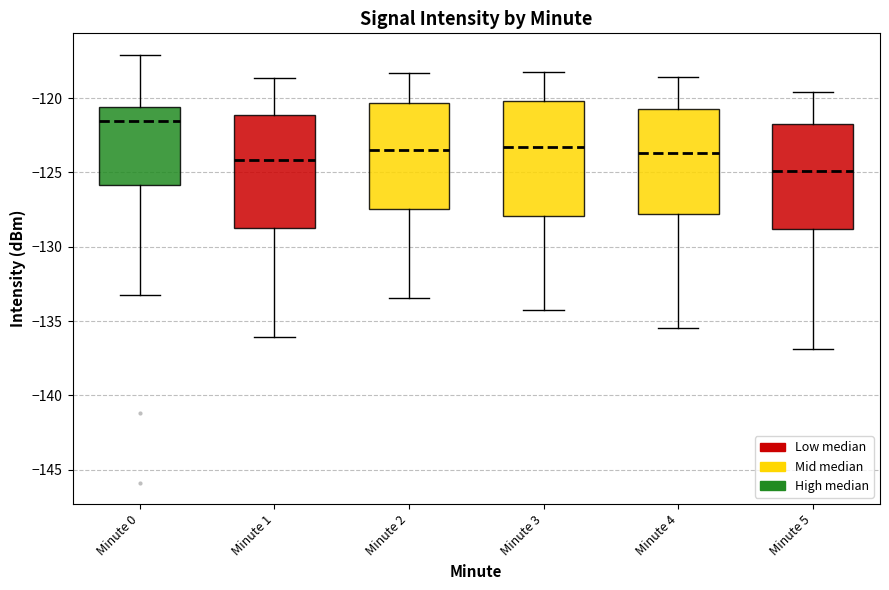

Reading left to right, transcribe this box plot: for each box, give where its median line is, the range the box spans, and where its two whiskers end, as read against the y-axis. The values are not printed on the chart, so give them approximately, as read against the axis.

Minute 0: median -121.5, box -126.0 to -120.5, whiskers -133.0 to -117.0
Minute 1: median -124.0, box -129.0 to -121.0, whiskers -136.0 to -118.5
Minute 2: median -123.5, box -127.5 to -120.5, whiskers -133.5 to -118.5
Minute 3: median -123.5, box -128.0 to -120.0, whiskers -134.0 to -118.0
Minute 4: median -123.5, box -128.0 to -120.5, whiskers -135.5 to -118.5
Minute 5: median -125.0, box -129.0 to -122.0, whiskers -137.0 to -119.5